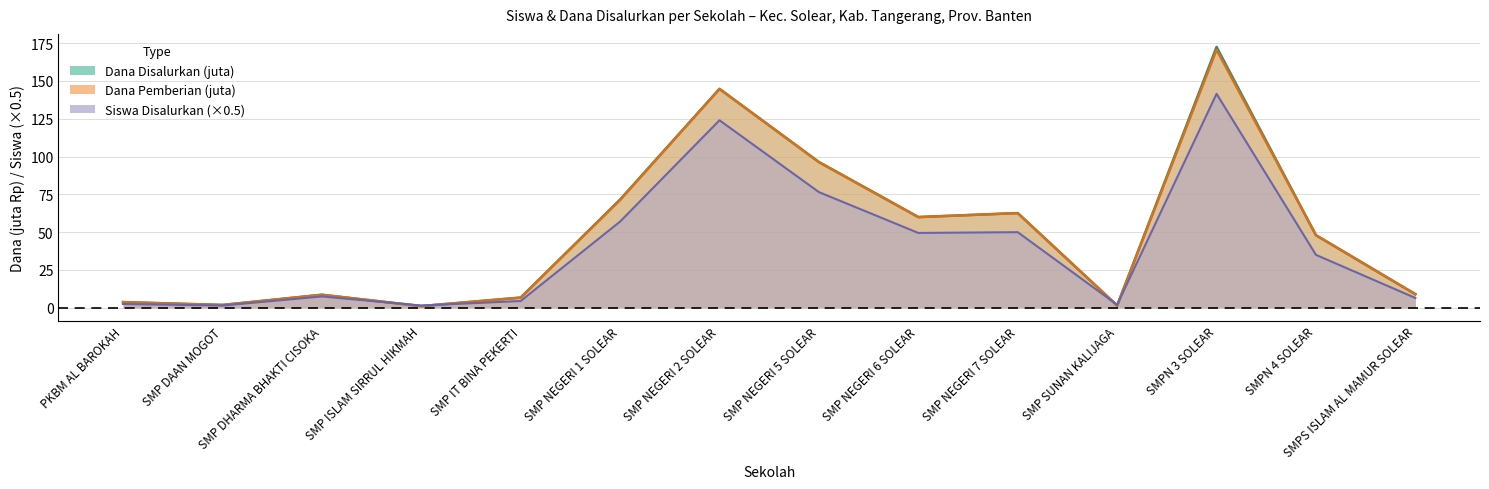

Is the value of Dana Disalurkan (juta) at SMP ISLAM SIRRUL HIKMAH greater than the value of Siswa Pemberian at SMP NEGERI 2 SOLEAR?

No